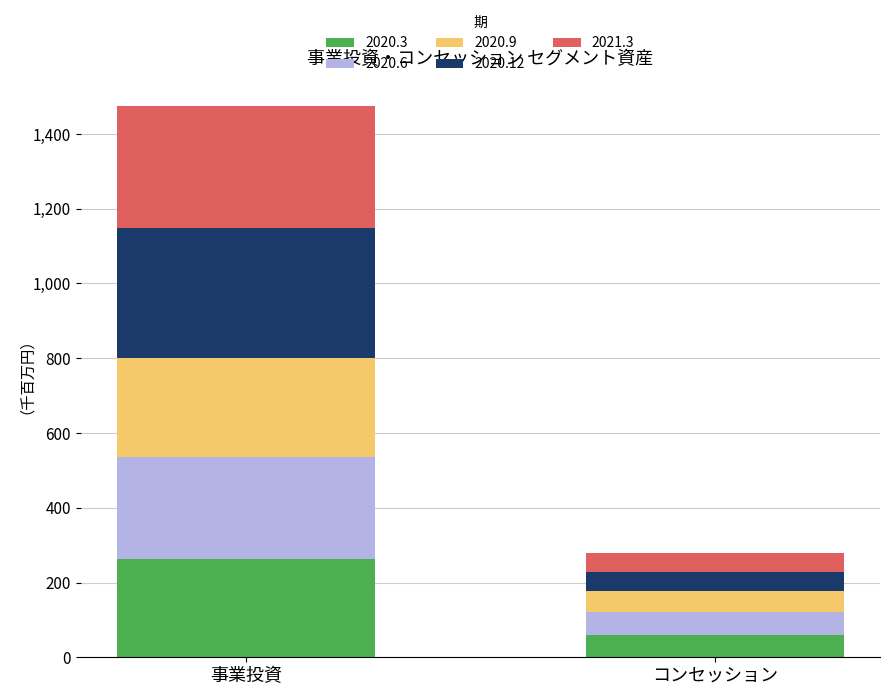

Are the bars grouped side by side (vs. stacked)?

No